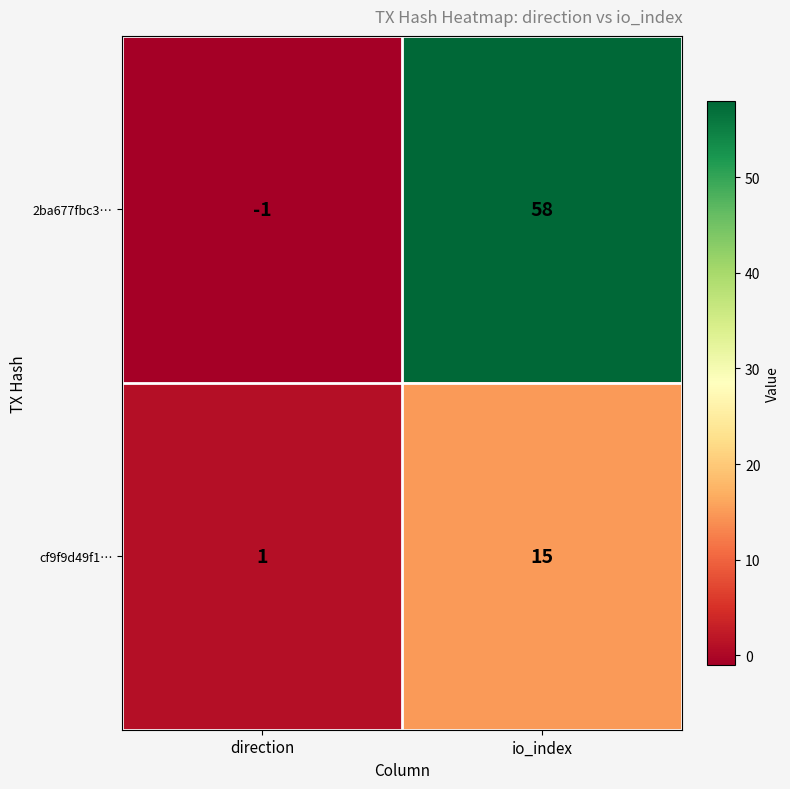

Where is cf9f9d49f1… nearest to the value 8?

direction